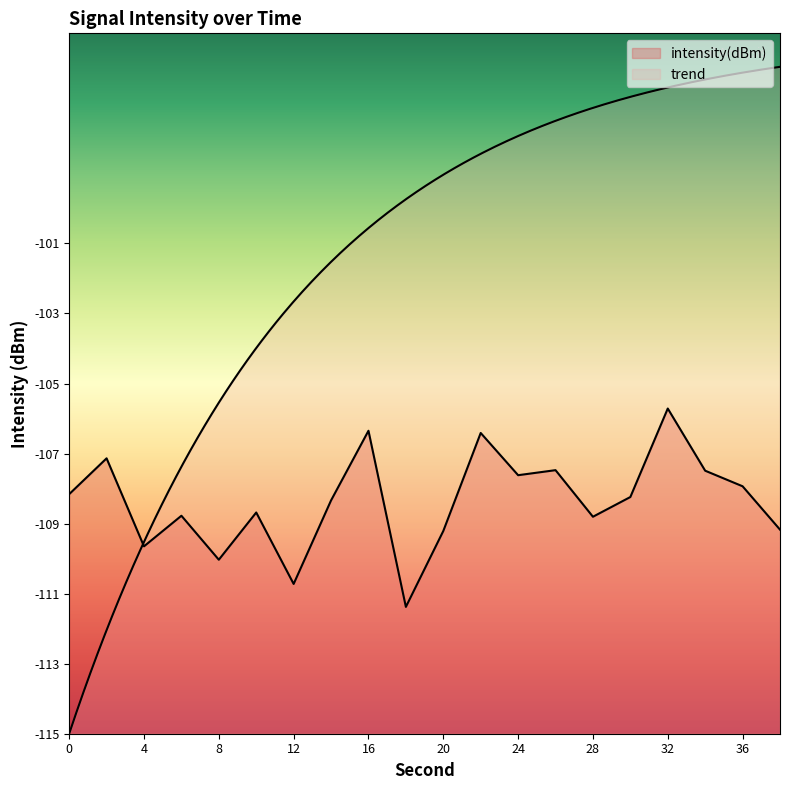

What is the change in value from 12 to 24?

+3.1